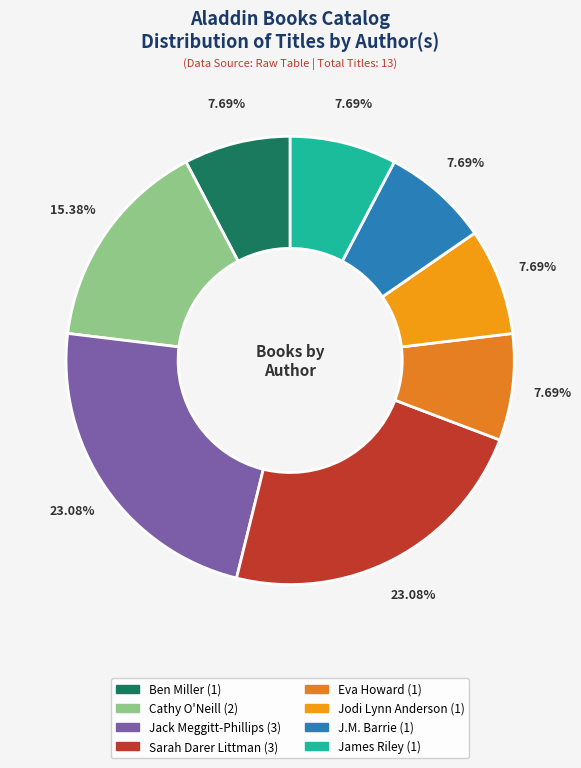

Is Jodi Lynn Anderson the majority of the pie?

No